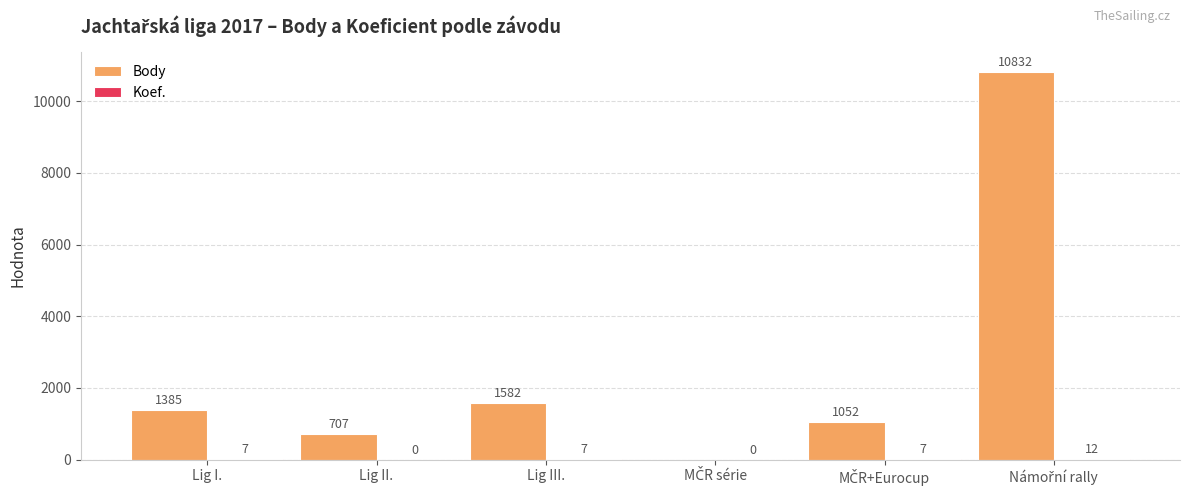

At which label is Body closest to 5416?

Lig III.